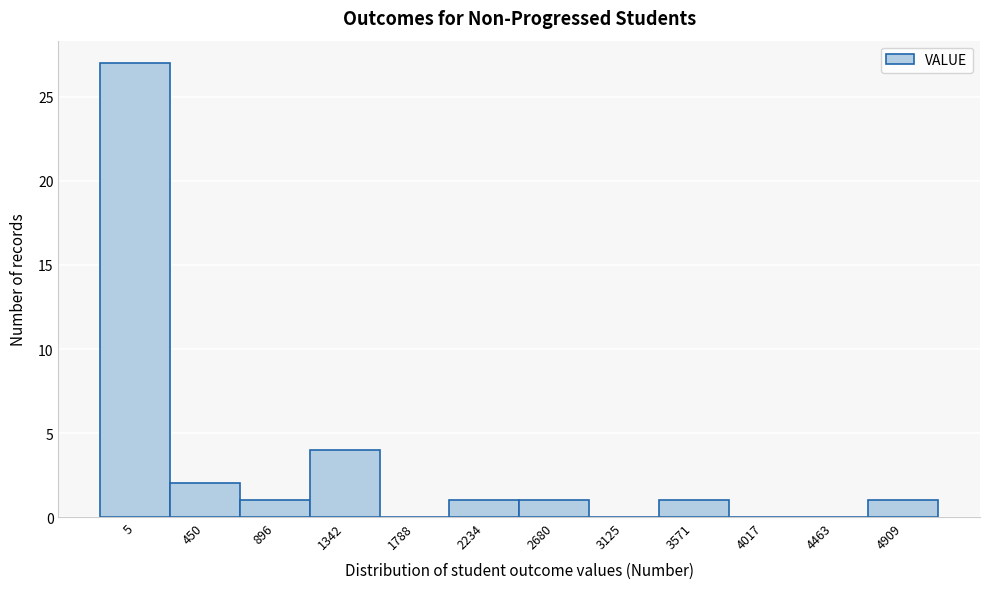

Reading right to left, transcribe all the data shown in this chart.

4909=1	4463=0	4017=0	3571=1	3125=0	2680=1	2234=1	1788=0	1342=4	896=1	450=2	5=27